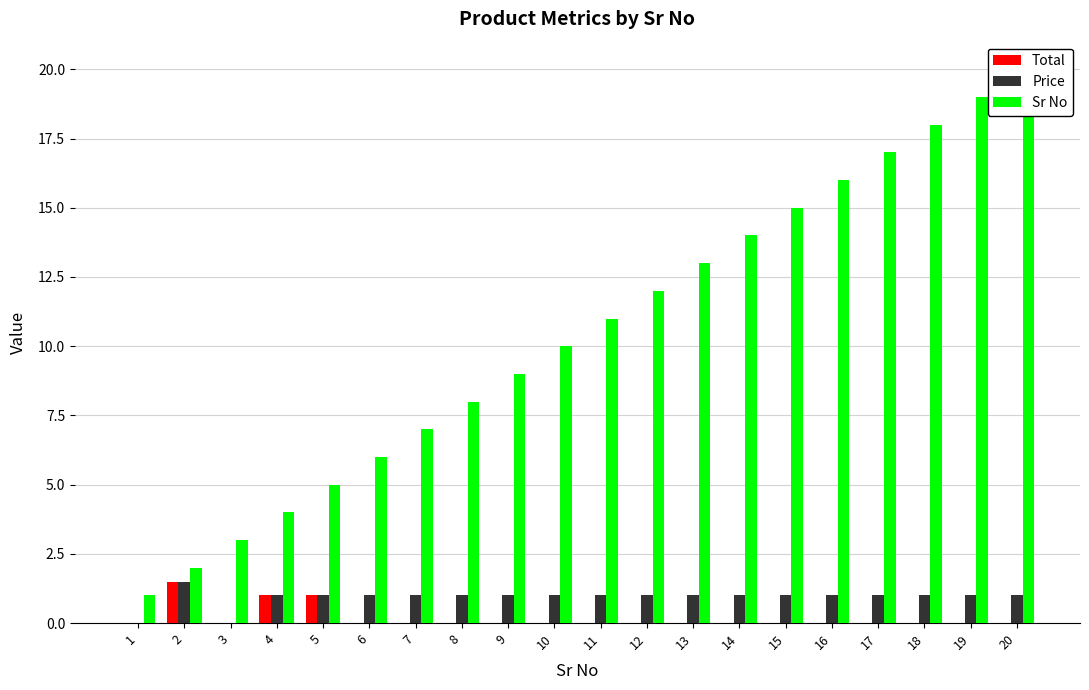

Reading left to right, transcribe all the data shown in this chart.

Total: 1=0.0	2=1.5	3=0.0	4=1.0	5=1.0	6=0.0	7=0.0	8=0.0	9=0.0	10=0.0	11=0.0	12=0.0	13=0.0	14=0.0	15=0.0	16=0.0	17=0.0	18=0.0	19=0.0	20=0.0
Price: 1=0.0	2=1.5	3=0.0	4=1.0	5=1.0	6=1.0	7=1.0	8=1.0	9=1.0	10=1.0	11=1.0	12=1.0	13=1.0	14=1.0	15=1.0	16=1.0	17=1.0	18=1.0	19=1.0	20=1.0
Sr No: 1=1.0	2=2.0	3=3.0	4=4.0	5=5.0	6=6.0	7=7.0	8=8.0	9=9.0	10=10.0	11=11.0	12=12.0	13=13.0	14=14.0	15=15.0	16=16.0	17=17.0	18=18.0	19=19.0	20=20.0